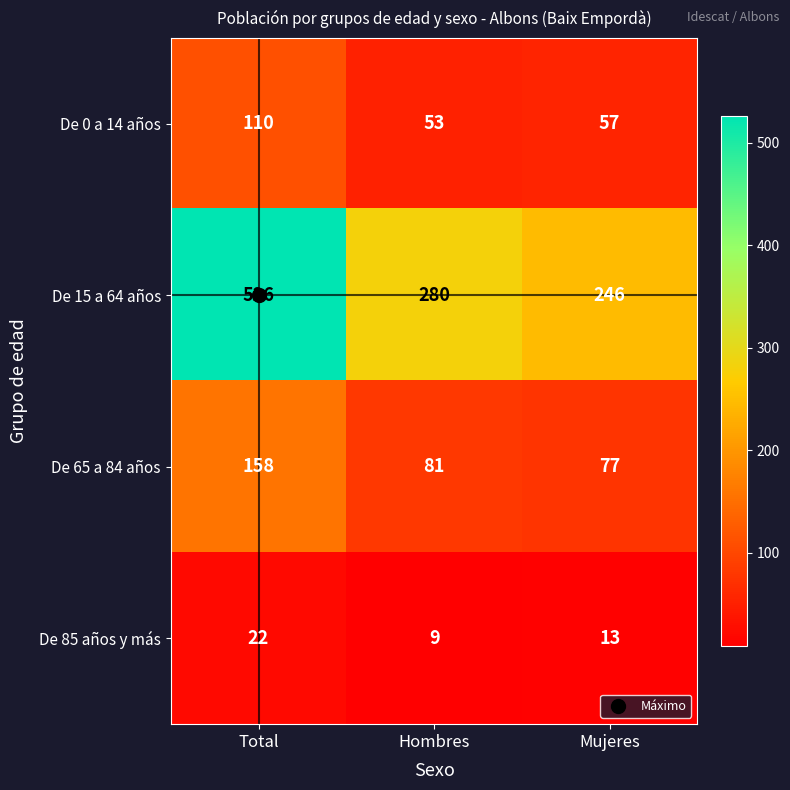

Which label corresponds to the smallest value in the chart?

Hombres